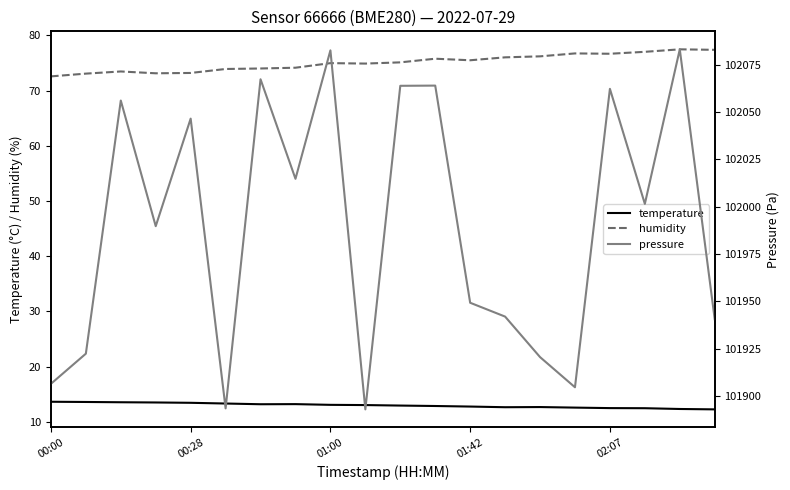

True or false: humidity and temperature intersect in this chart.

False